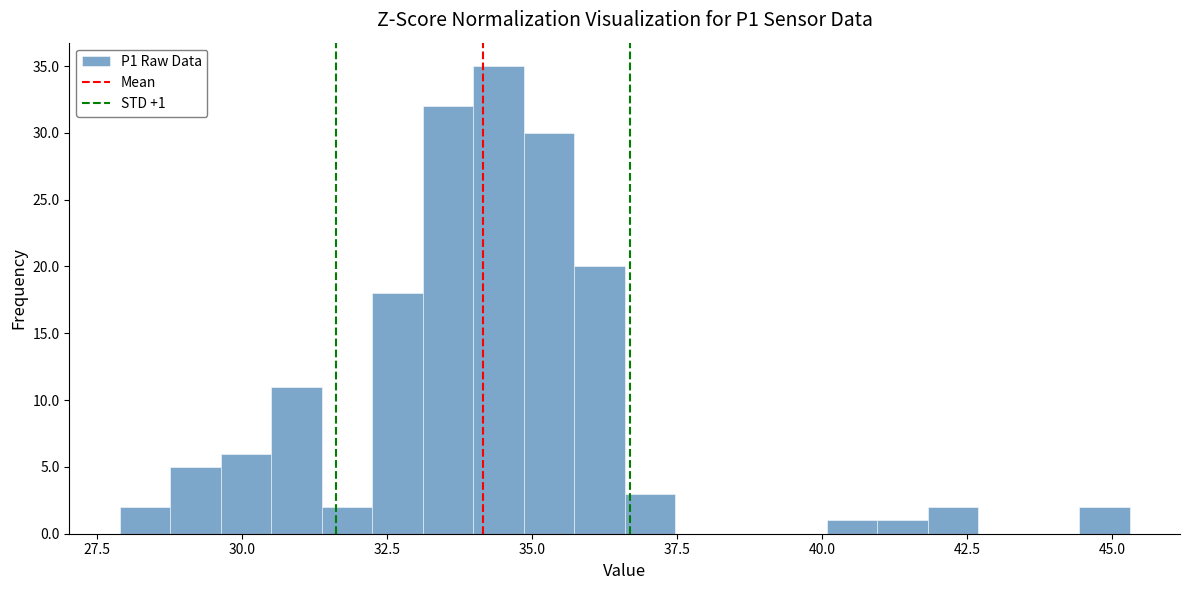

Read against the x-axis, roughly where is the centre of the tallest bar?

34.5